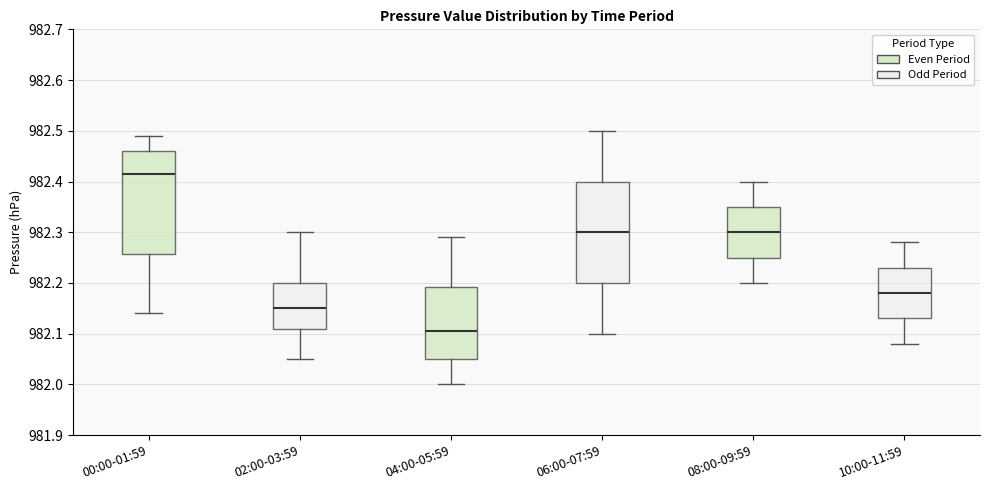

Reading left to right, read every box against the y-axis: the position of its median line, the range the box covers, and the ends of its whiskers. The values are not printed on the chart, so give them approximately, as read against the axis.

00:00-01:59: median 982.42, box 982.26 to 982.46, whiskers 982.14 to 982.49
02:00-03:59: median 982.15, box 982.11 to 982.20, whiskers 982.05 to 982.30
04:00-05:59: median 982.11, box 982.05 to 982.19, whiskers 982.00 to 982.29
06:00-07:59: median 982.30, box 982.20 to 982.40, whiskers 982.10 to 982.50
08:00-09:59: median 982.30, box 982.25 to 982.35, whiskers 982.20 to 982.40
10:00-11:59: median 982.18, box 982.13 to 982.23, whiskers 982.08 to 982.28